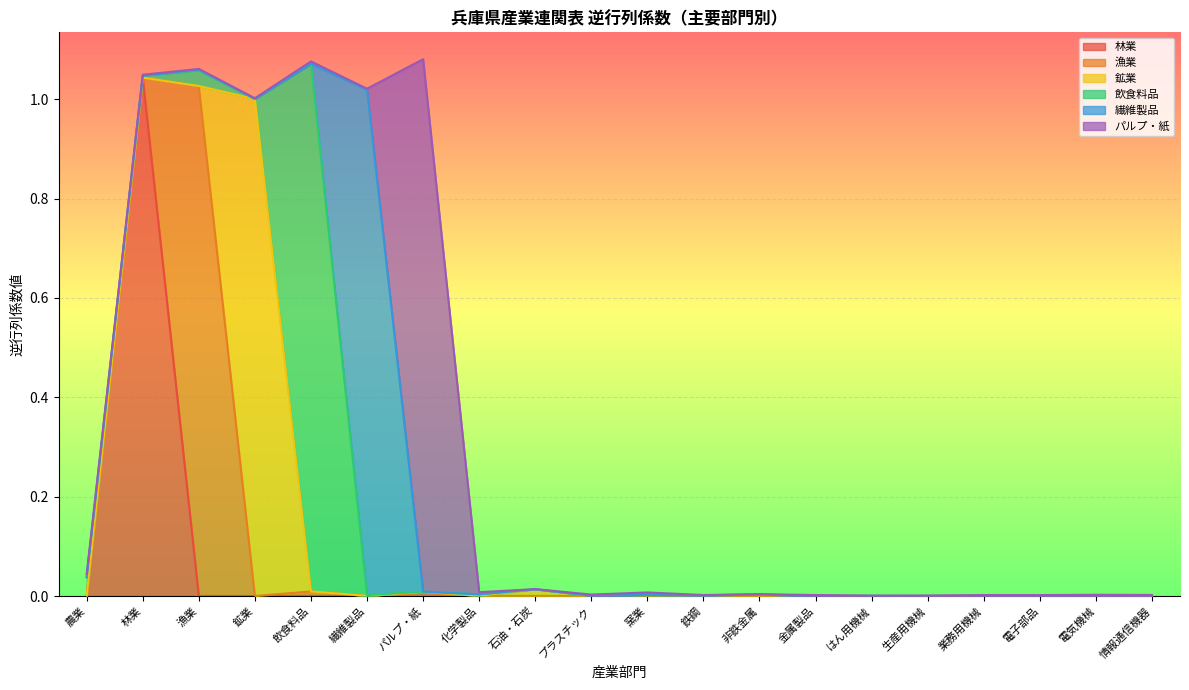

Does the chart display data point markers on the line(s)?

No